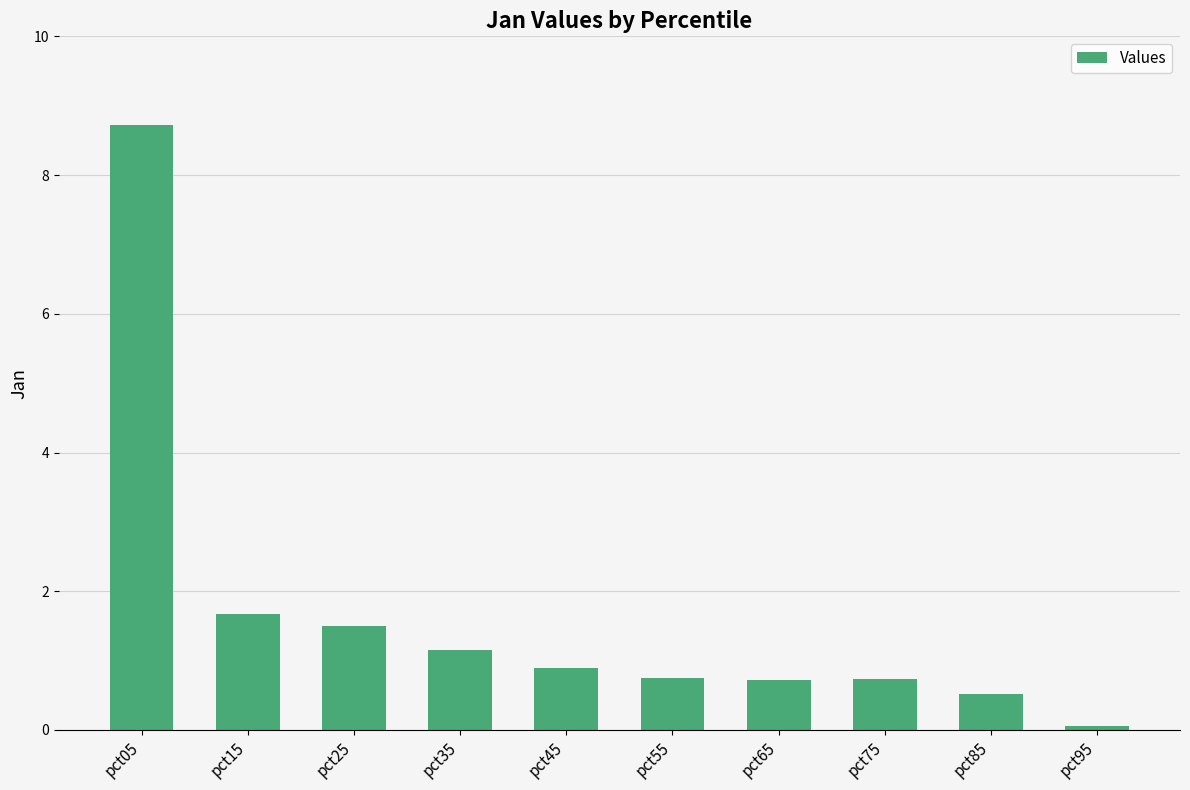

Which category has the lowest value across all series?

pct95